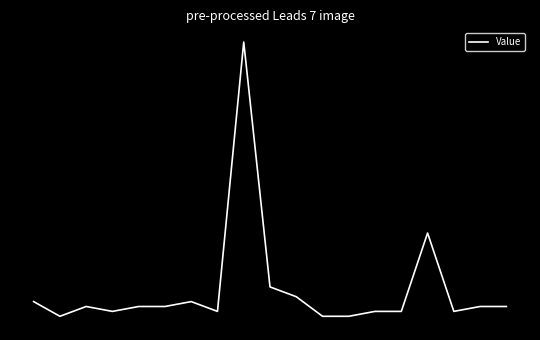

What is the value of the 11th point from the left?

-0.1